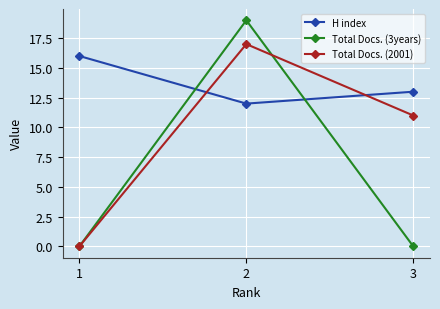

Which series has the widest spread of values?

Total Docs. (3years)